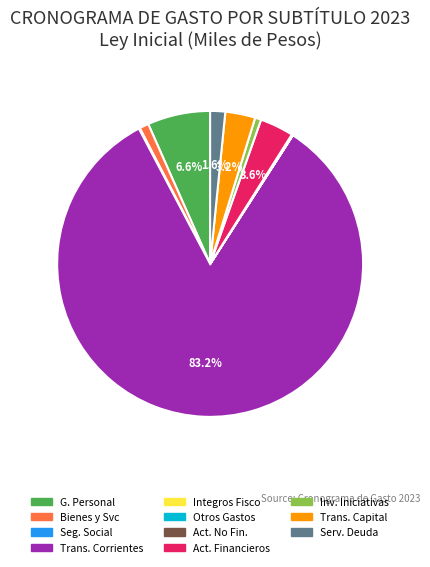

Between Trans. Corrientes and Act. Financieros, which is larger?

Trans. Corrientes